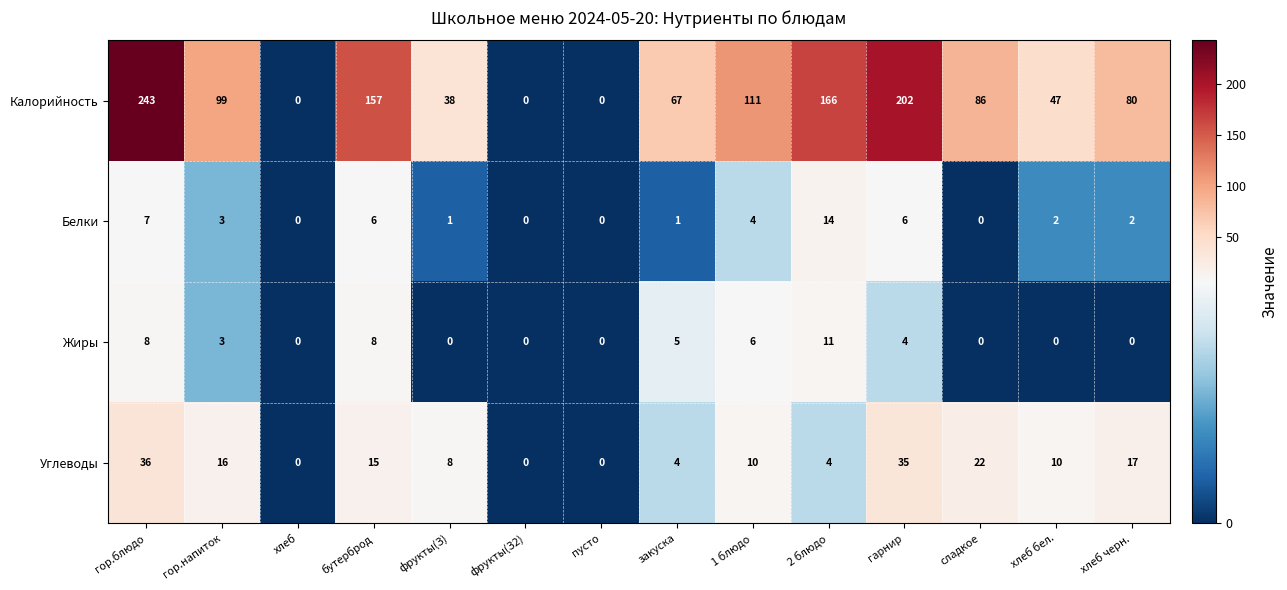

Rank the series at хлеб бел. from lowest to highest value.

Жиры, Белки, Углеводы, Калорийность